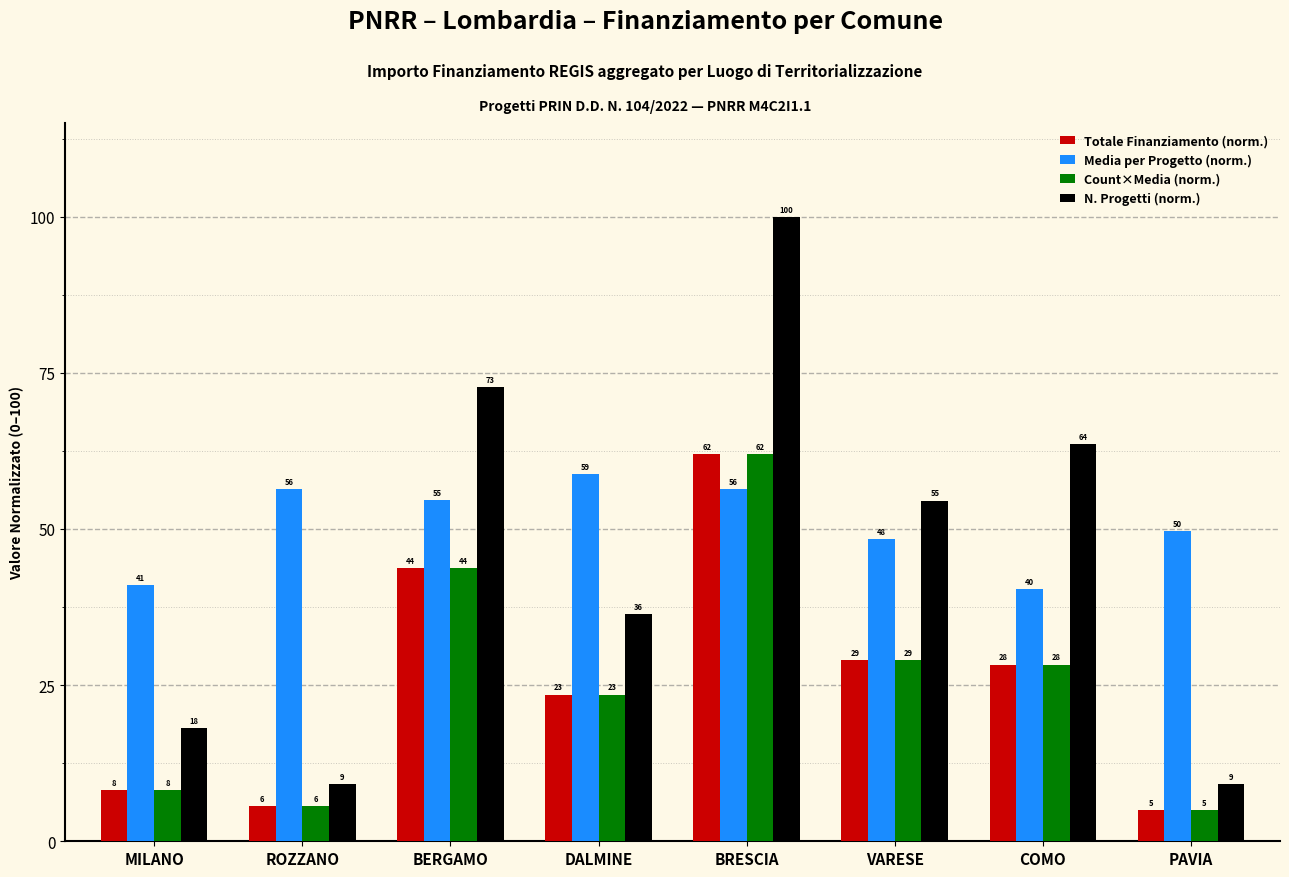

How many groups of bars are there?

8